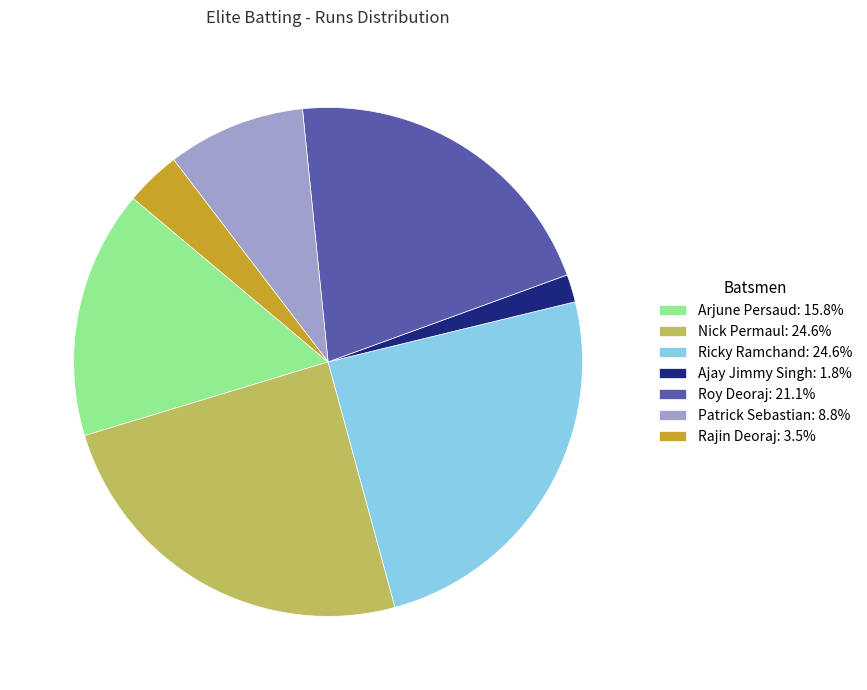

How many slices are in this pie chart?

7